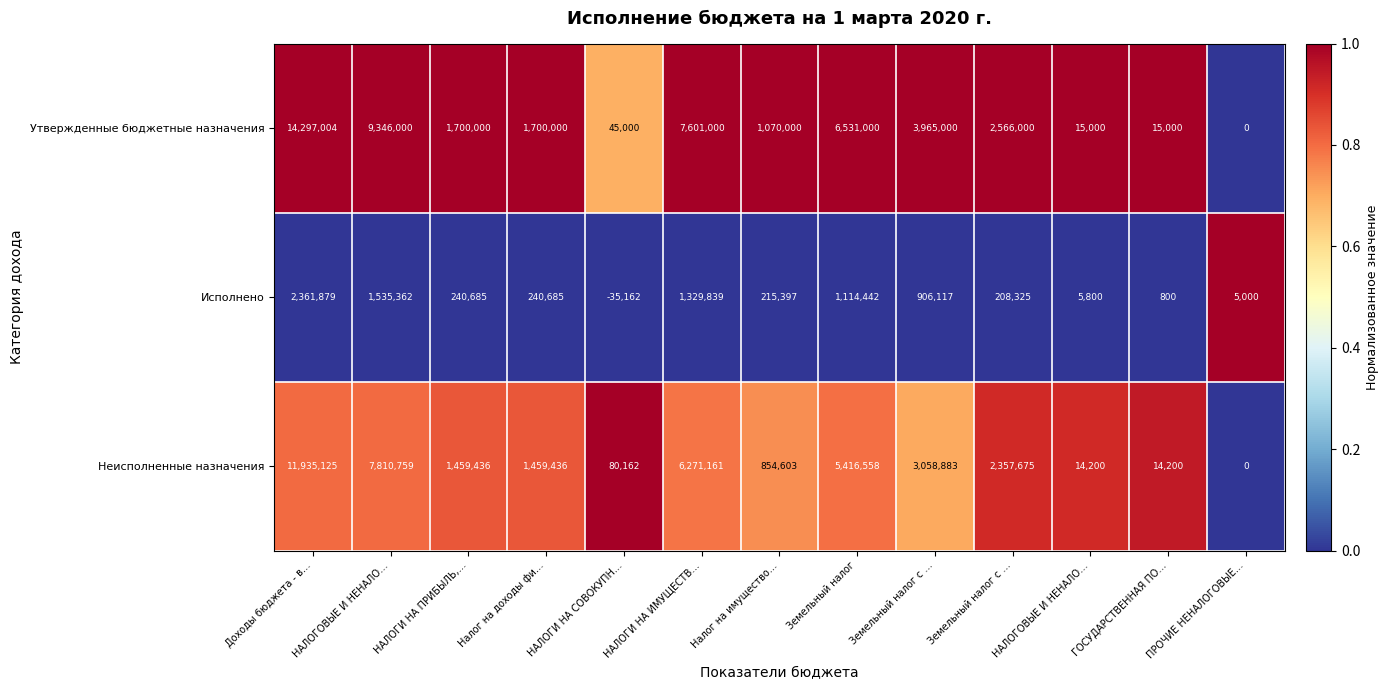

Reading left to right, what are all the values shown in this chart?

Утвержденные бюджетные назначения: Доходы бюджета - в…=14297004.0	НАЛОГОВЫЕ И НЕНАЛО…=9346000.0	НАЛОГИ НА ПРИБЫЛЬ,…=1700000.0	Налог на доходы фи…=1700000.0	НАЛОГИ НА СОВОКУПН…=45000.0	НАЛОГИ НА ИМУЩЕСТВ…=7601000.0	Налог на имущество…=1070000.0	Земельный налог=6531000.0	Земельный налог с …=3965000.0	Земельный налог с …=2566000.0	НАЛОГОВЫЕ И НЕНАЛО…=15000.0	ГОСУДАРСТВЕННАЯ ПО…=15000.0	ПРОЧИЕ НЕНАЛОГОВЫЕ…=0.0
Исполнено: Доходы бюджета - в…=2361879.0	НАЛОГОВЫЕ И НЕНАЛО…=1535362.0	НАЛОГИ НА ПРИБЫЛЬ,…=240685.0	Налог на доходы фи…=240685.0	НАЛОГИ НА СОВОКУПН…=-35162.0	НАЛОГИ НА ИМУЩЕСТВ…=1329839.0	Налог на имущество…=215397.0	Земельный налог=1114442.0	Земельный налог с …=906117.0	Земельный налог с …=208325.0	НАЛОГОВЫЕ И НЕНАЛО…=5800.0	ГОСУДАРСТВЕННАЯ ПО…=800.0	ПРОЧИЕ НЕНАЛОГОВЫЕ…=5000.0
Неисполненные назначения: Доходы бюджета - в…=11935125.0	НАЛОГОВЫЕ И НЕНАЛО…=7810759.0	НАЛОГИ НА ПРИБЫЛЬ,…=1459436.0	Налог на доходы фи…=1459436.0	НАЛОГИ НА СОВОКУПН…=80162.0	НАЛОГИ НА ИМУЩЕСТВ…=6271161.0	Налог на имущество…=854603.0	Земельный налог=5416558.0	Земельный налог с …=3058883.0	Земельный налог с …=2357675.0	НАЛОГОВЫЕ И НЕНАЛО…=14200.0	ГОСУДАРСТВЕННАЯ ПО…=14200.0	ПРОЧИЕ НЕНАЛОГОВЫЕ…=0.0